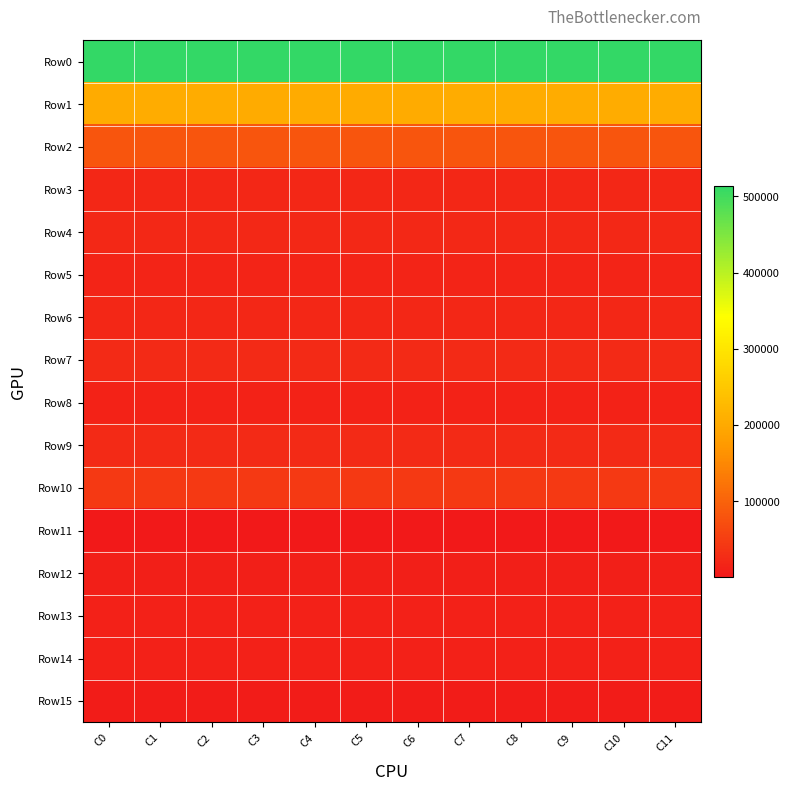

Which series has the widest spread of values?

Row0